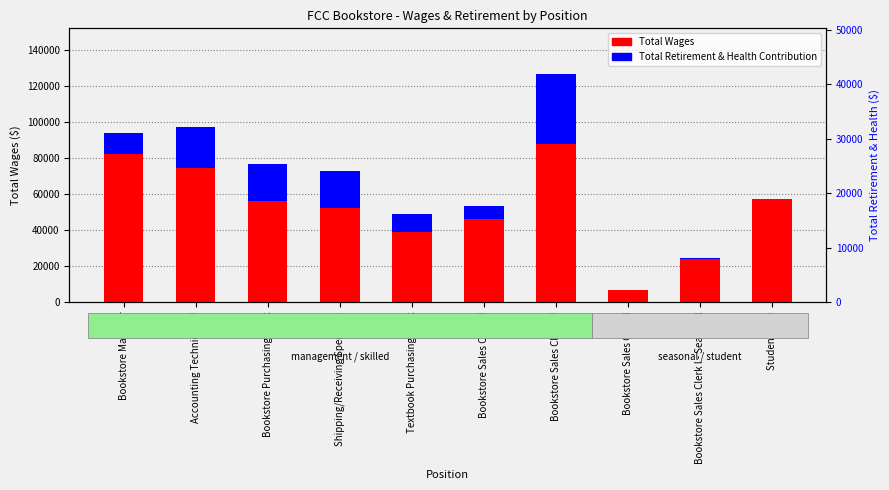

List the series in order of their peak value, highest first.

Total Wages, Total Retirement & Health Contribution